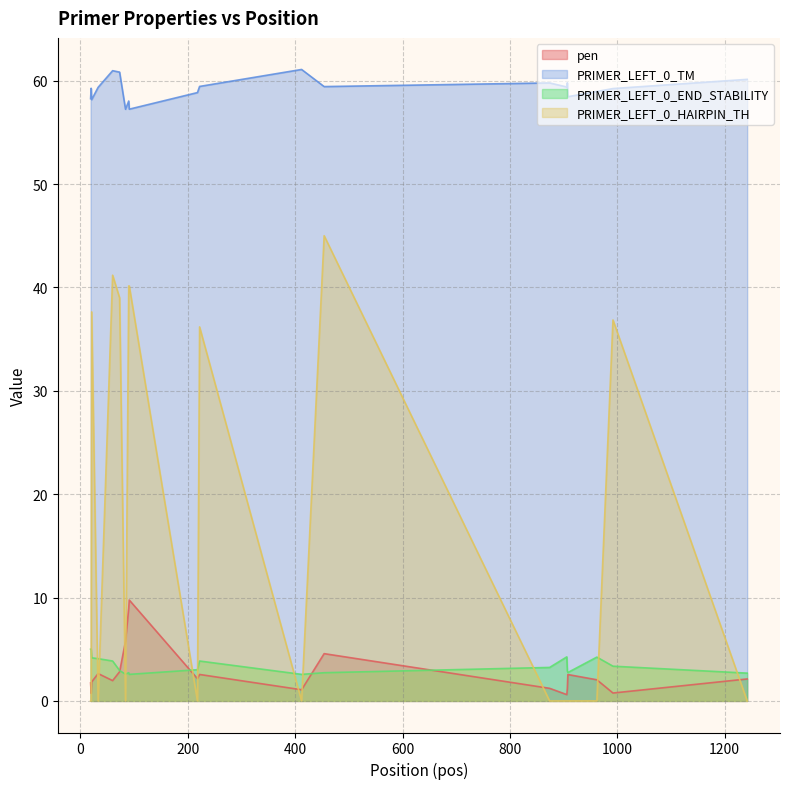

Is it true that PRIMER_LEFT_0_HAIRPIN_TH equals 25.6 at 73?

False